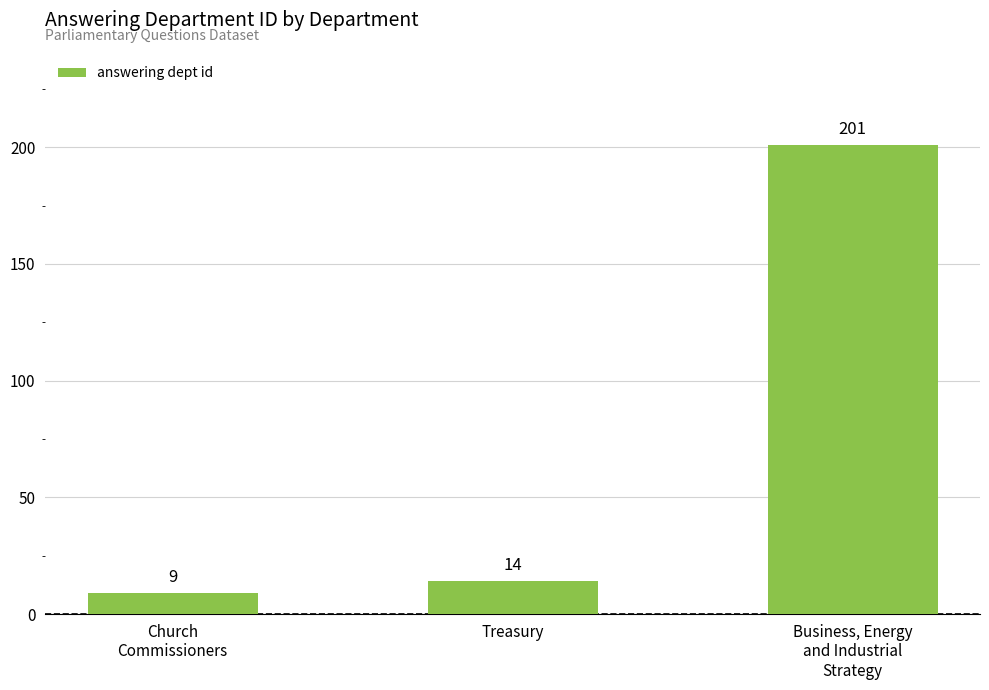

Which category has the highest value across all series?

Business, Energy
and Industrial
Strategy